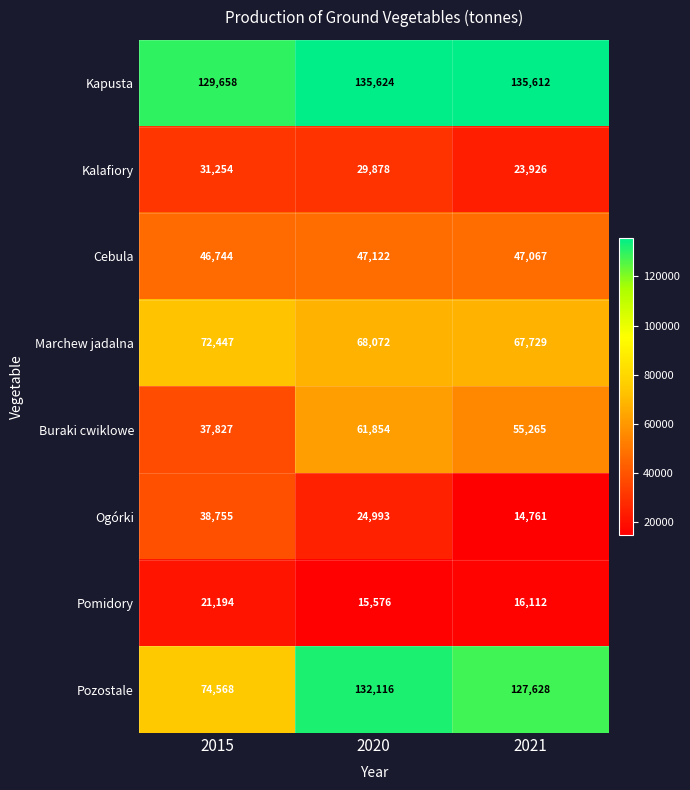

How many series are shown in this chart?

8